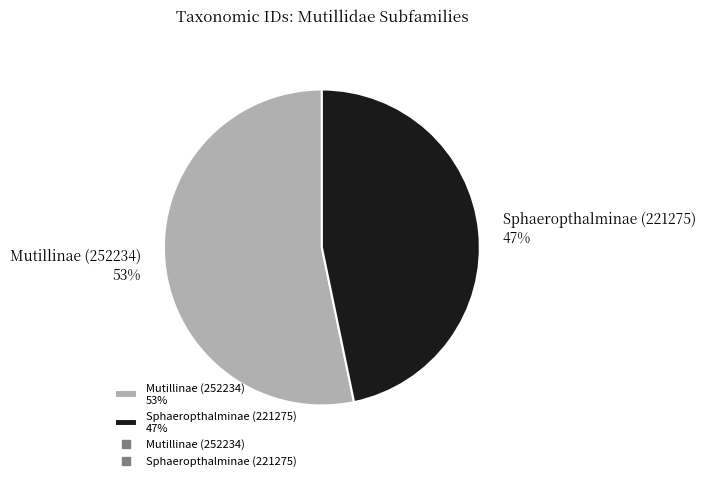

The Sphaeropthalminae (221275) slice represents 47% of the pie. True or false?

True